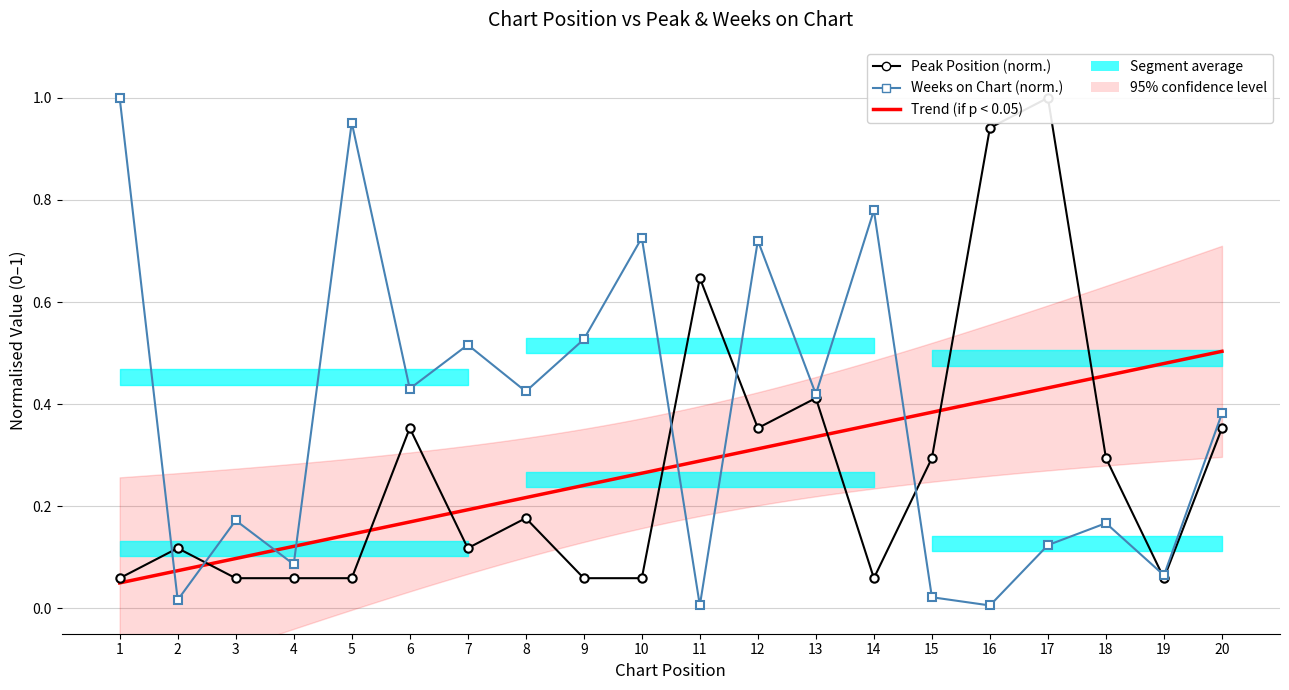

What is the sum of all Weeks on Chart values?

7.5